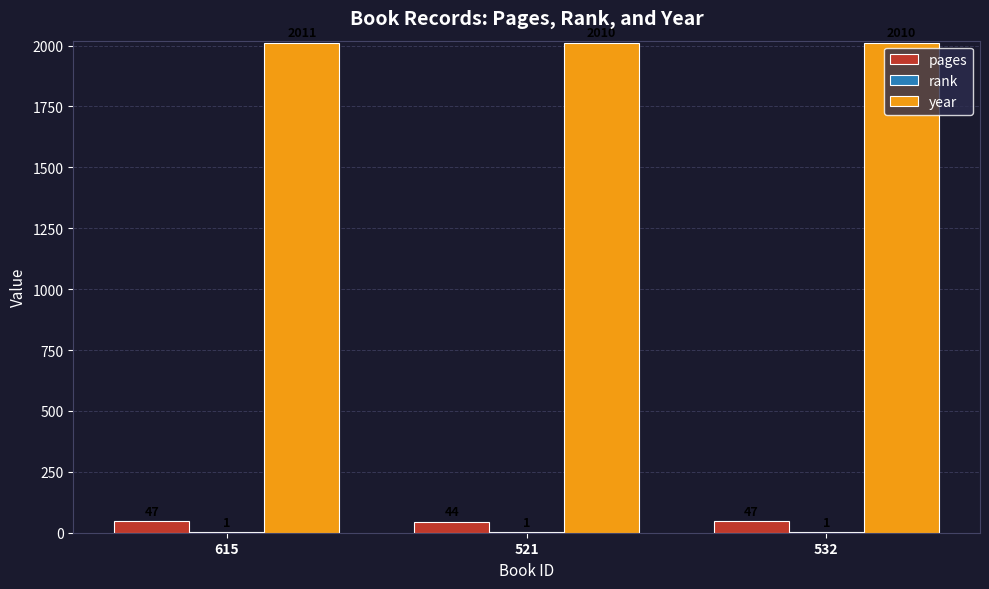

At which category is the sum across all series the highest?

615